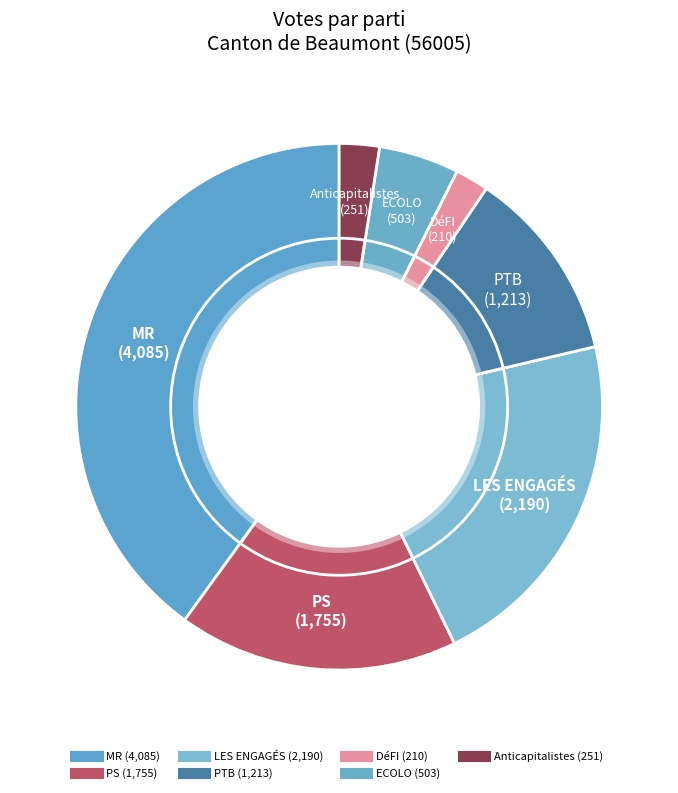

To the nearest percent, what percentage of the pie is Anticapitalistes?

2%